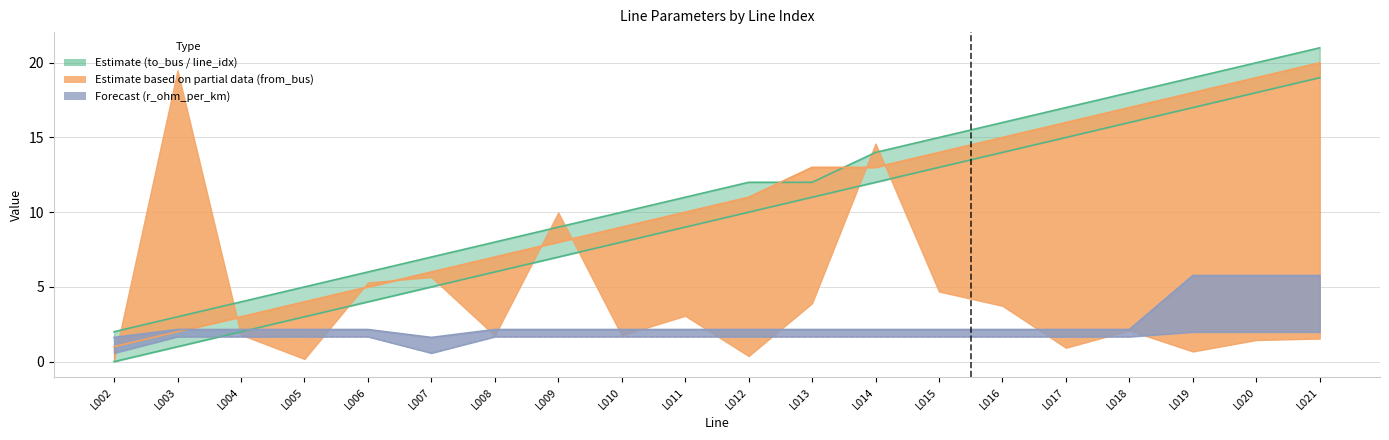

Is it true that from_bus equals 13.0 at L013?

True